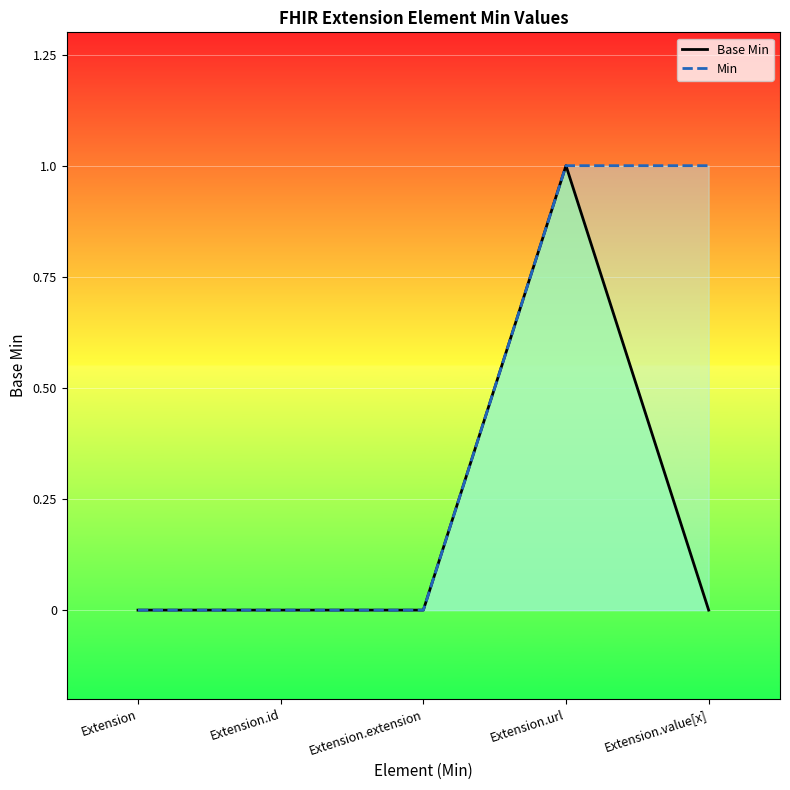

List the series in order of their peak value, lowest first.

Base Min, Min